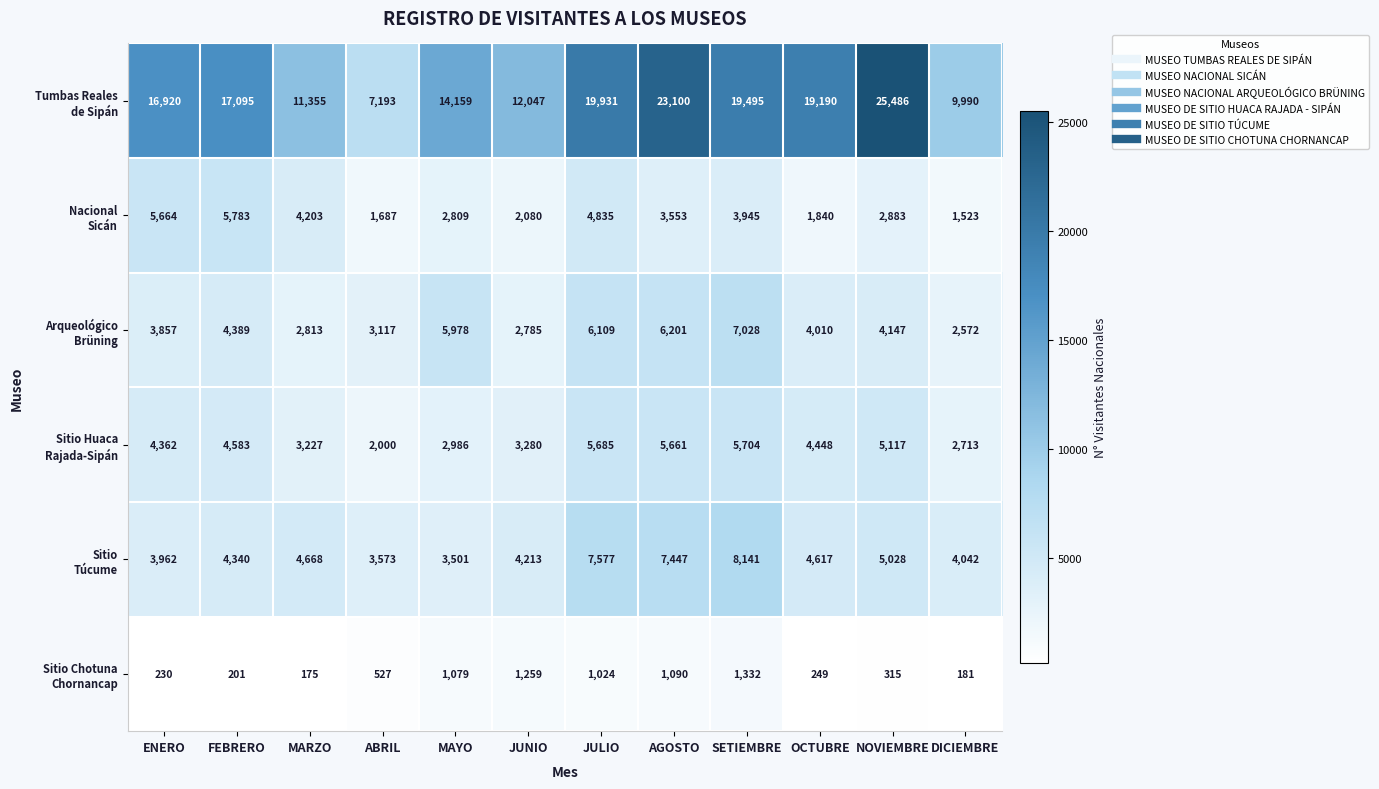

At which category is the sum across all series the highest?

AGOSTO